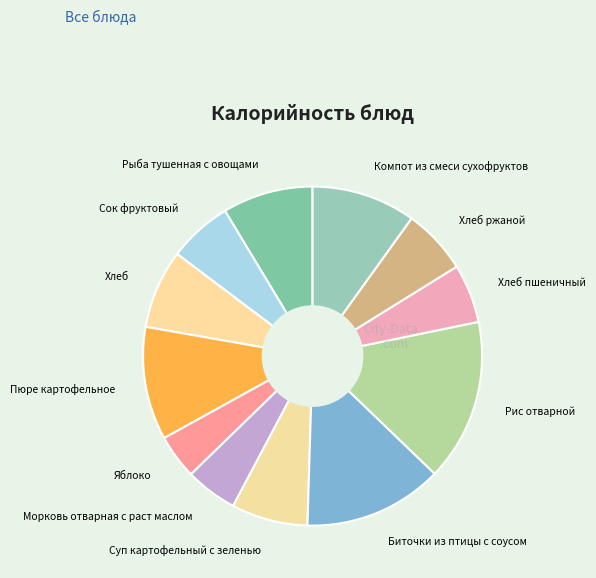

How many slices are in this pie chart?

12